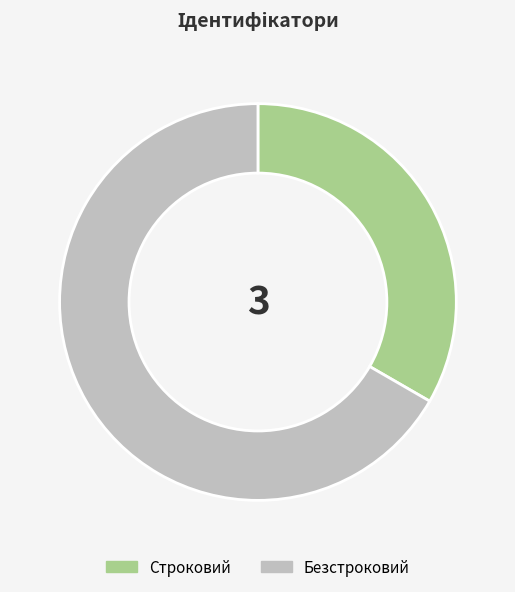

Between Безстроковий and Строковий, which is larger?

Безстроковий